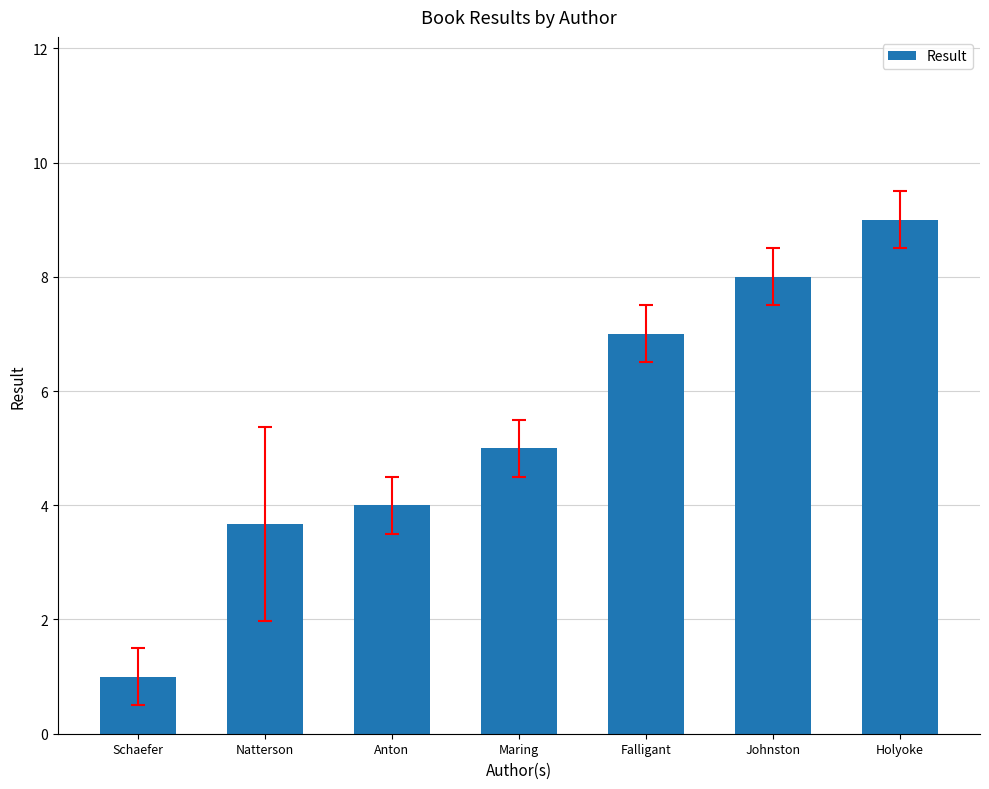

What is the average value?

5.4